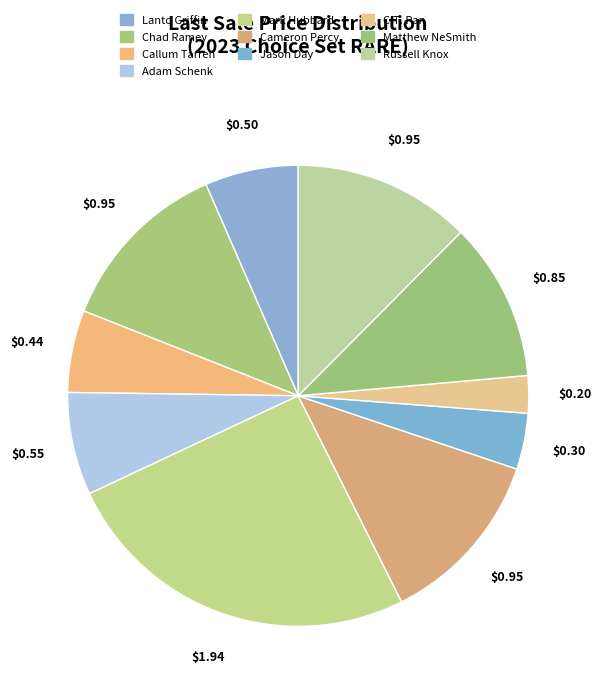

Which slice is the smallest?

C.T. Pan